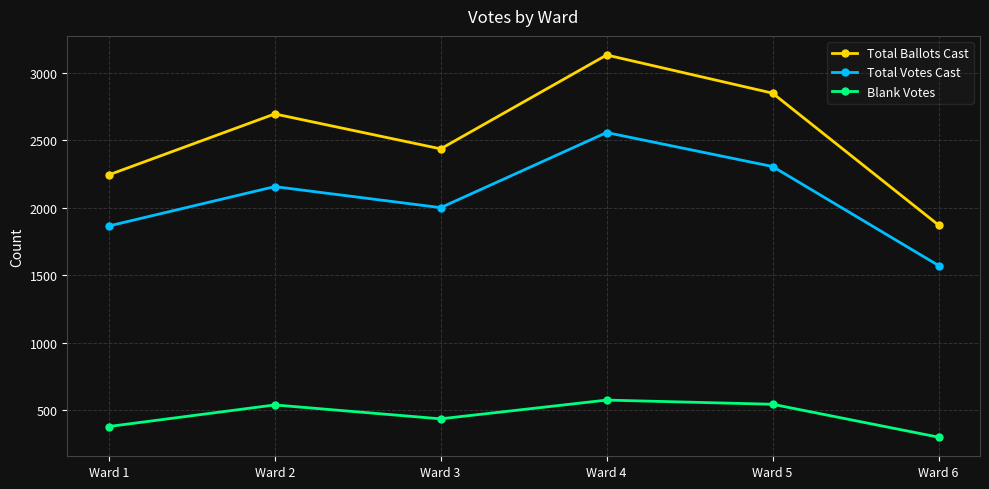

At which label does Total Ballots Cast reach its peak?

Ward 4